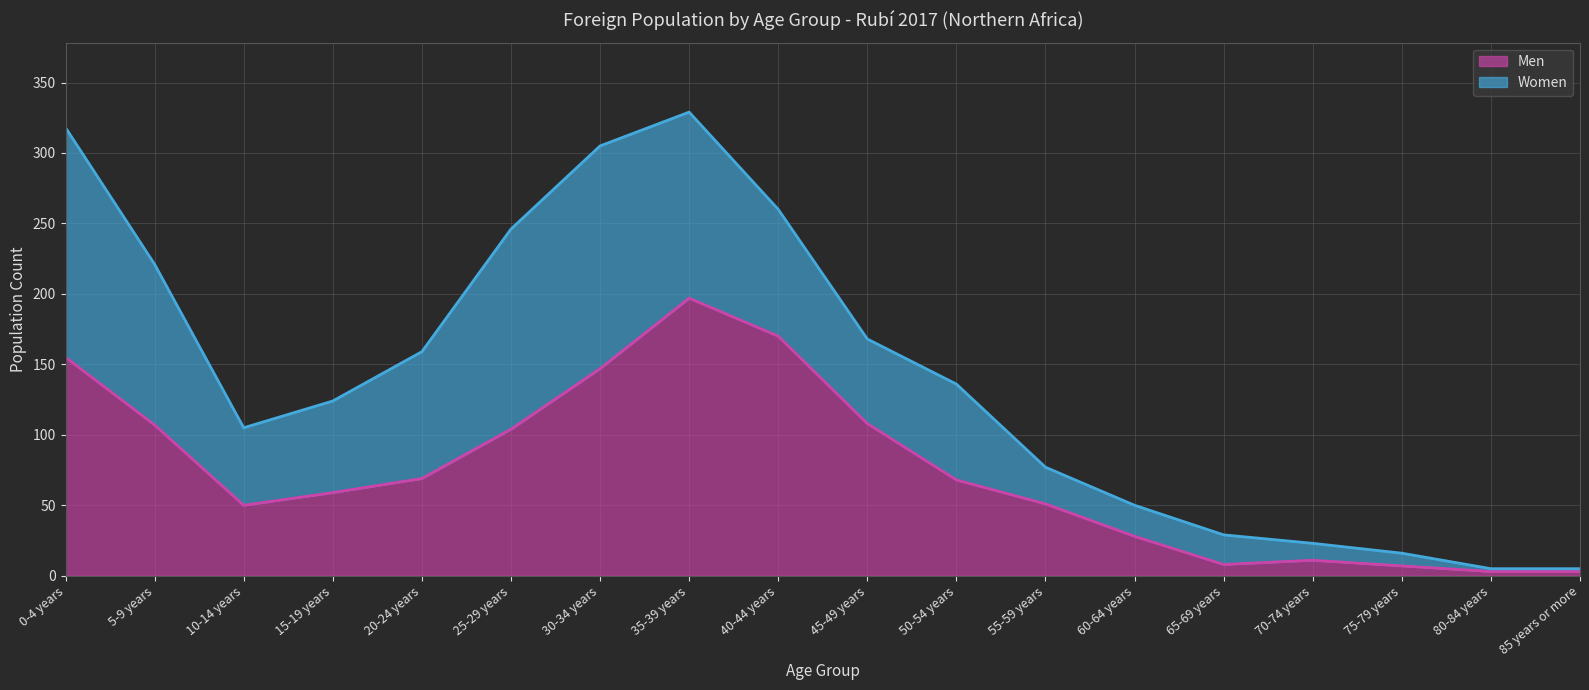

Does the chart display data point markers on the line(s)?

No